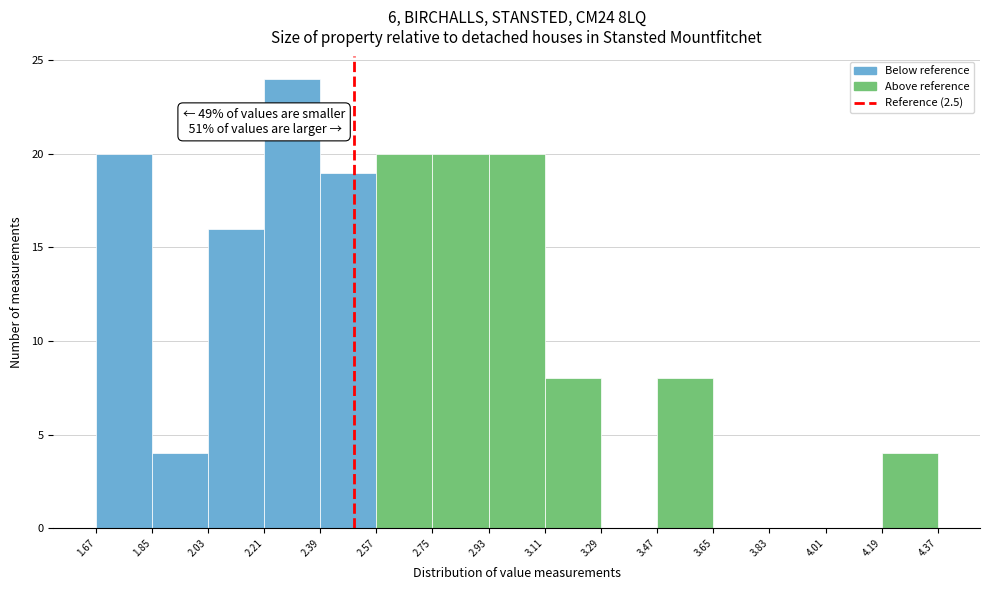

Which range on the x-axis has the tallest bar?

2.21 to 2.39